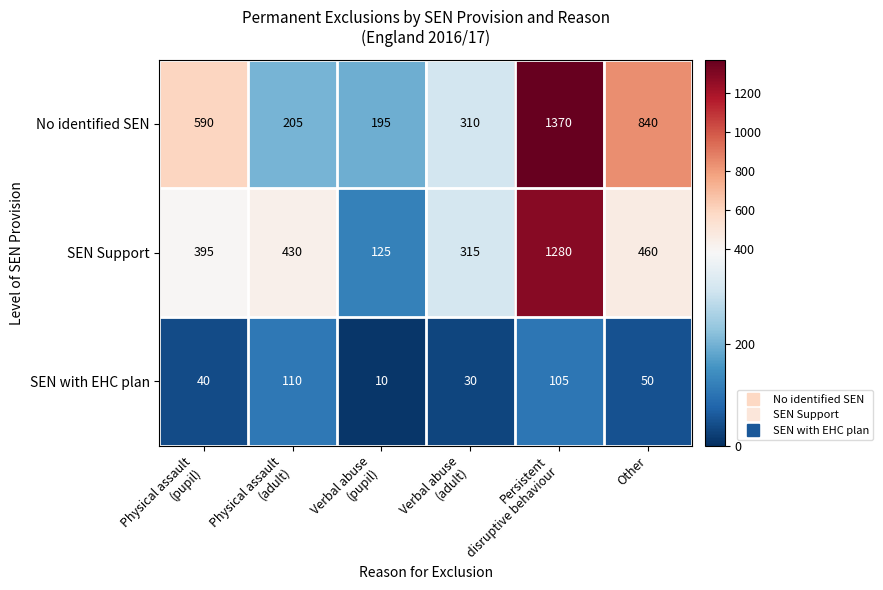

Which series has the largest range (max minus min)?

No identified SEN